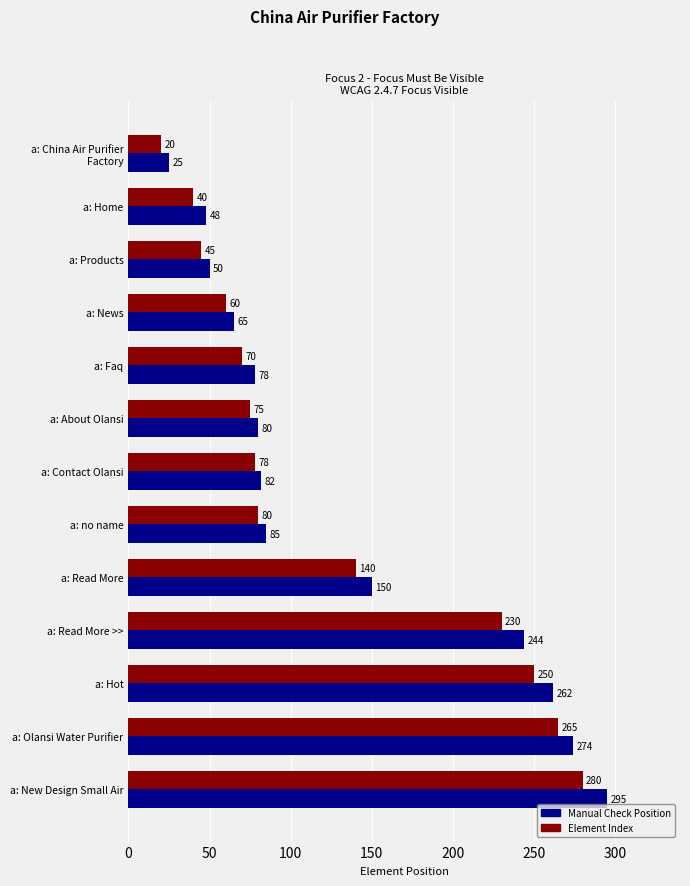

At a: Home, list the series in order from smallest to largest.

Element Index, Manual Check Position